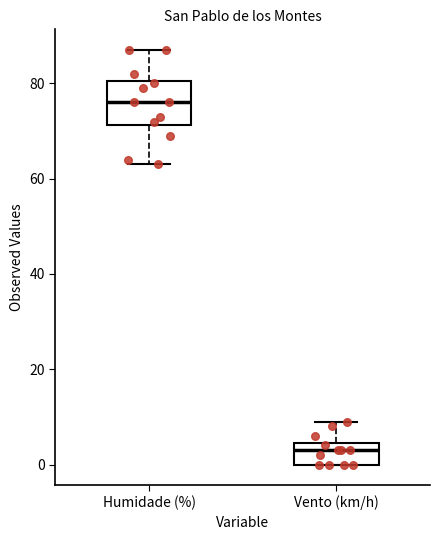

Which box has the lowest median line?

Vento (km/h)